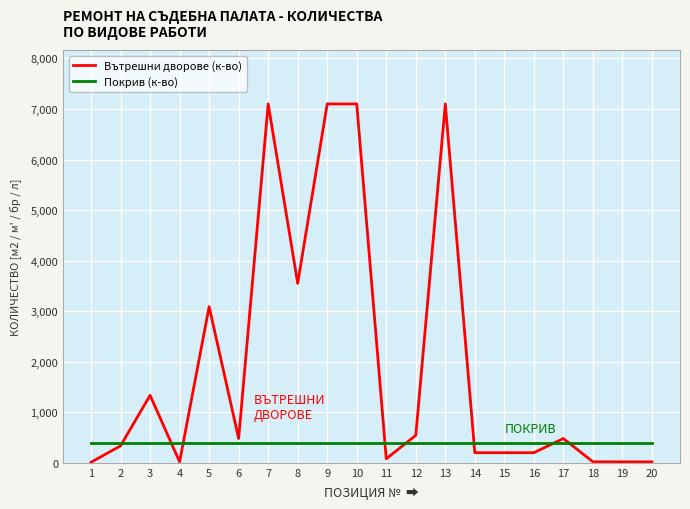

What is the maximum value shown in the chart?

7100